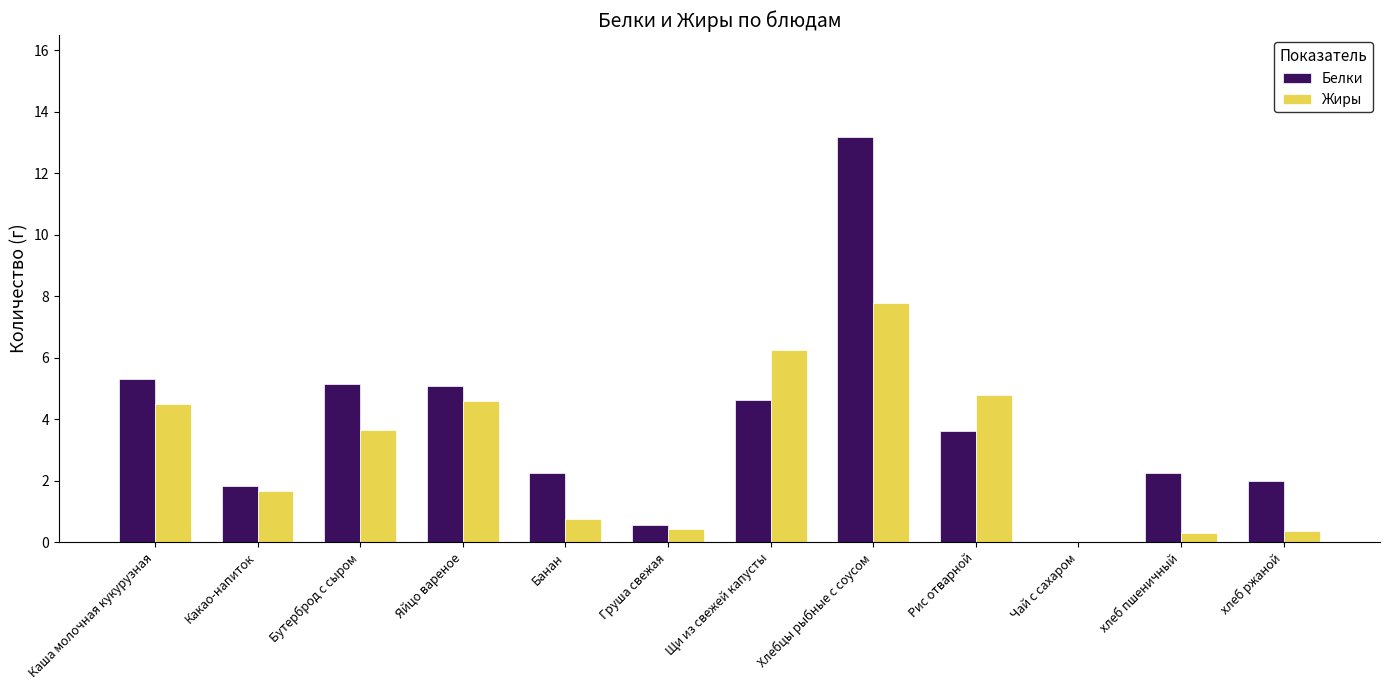

Between Щи из свежей капусты and Хлебцы рыбные с соусом, which series saw the biggest shift?

Белки